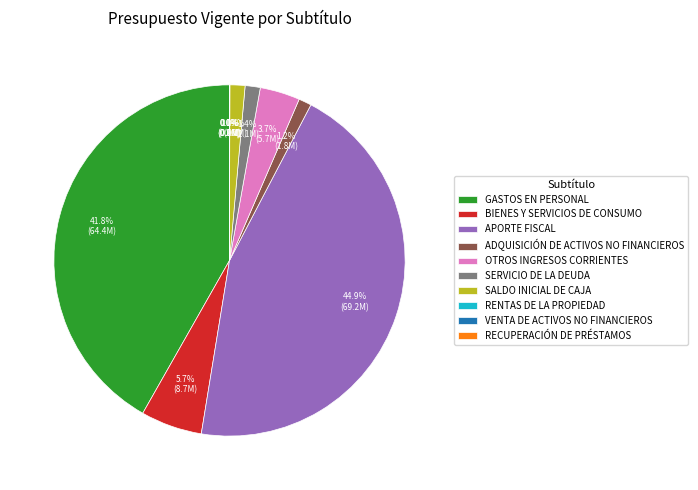

To the nearest percent, what is the difference between the largest and smallest slice percentages?

45%